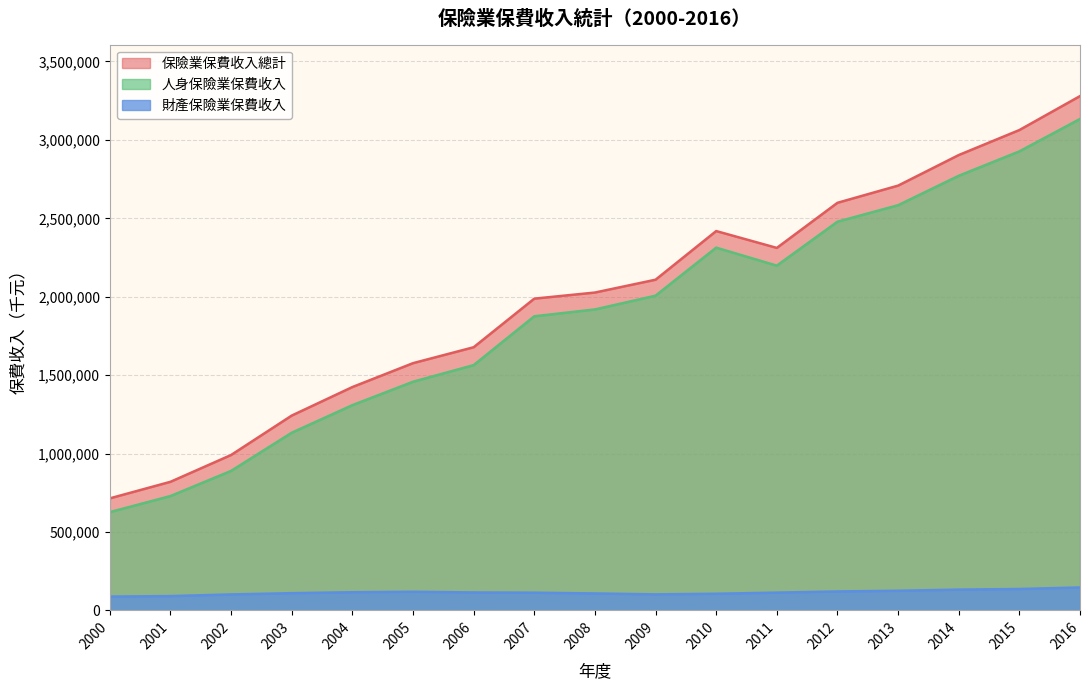

True or false: 人身保險業保費收入 has more than 2 points higher than both neighbors.

False